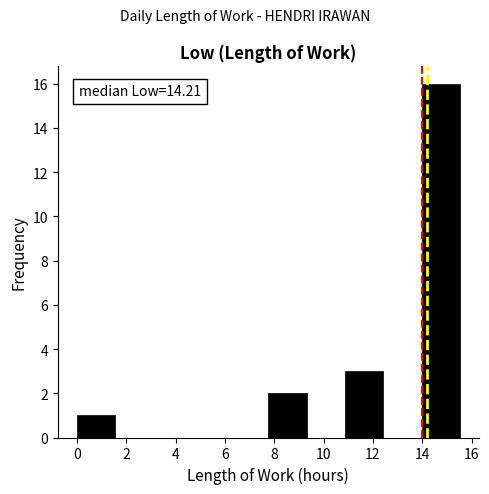

Over which range of the x-axis is the bar tallest?

14.0 to 15.6